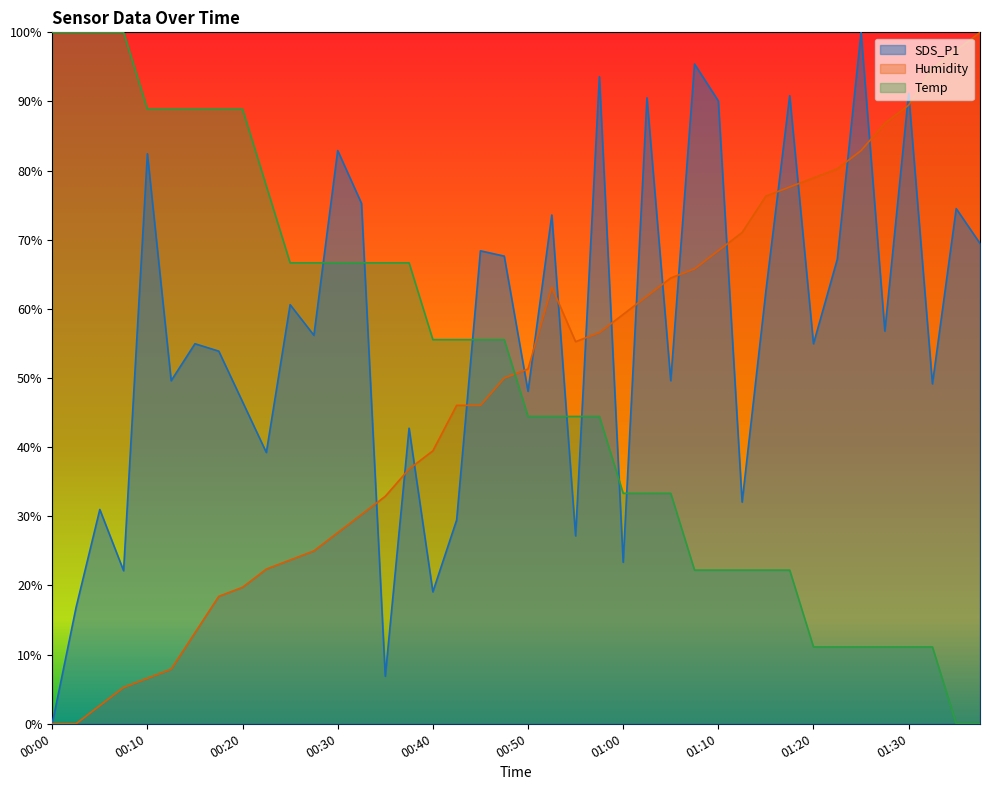

True or false: Humidity has more than 0 points higher than both neighbors.

True